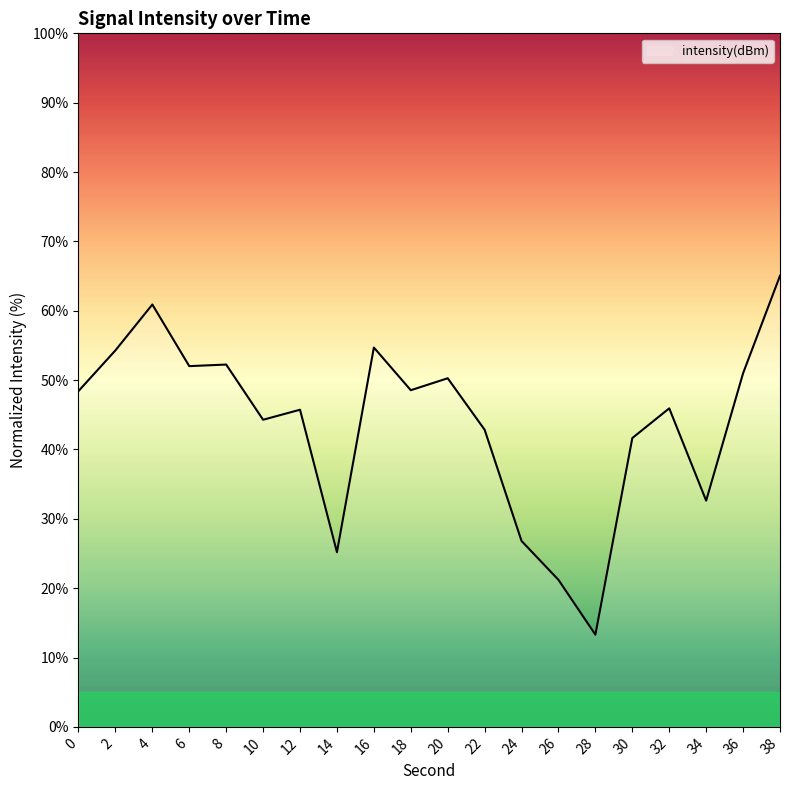

True or false: the data shows 65.0 at 38.

True